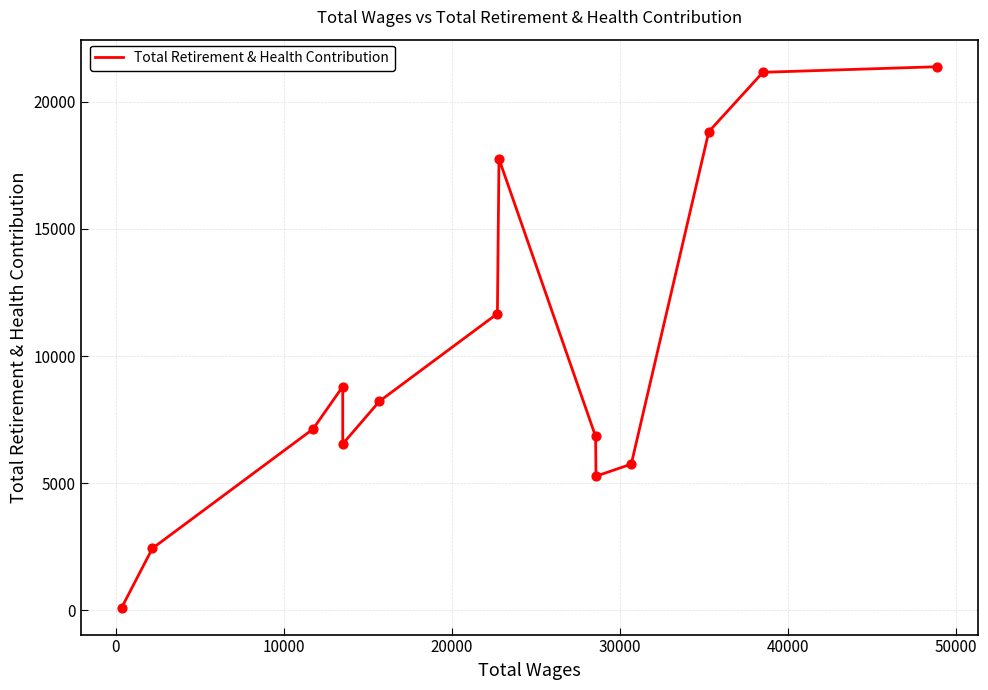

What is the maximum value shown in the chart?

21374